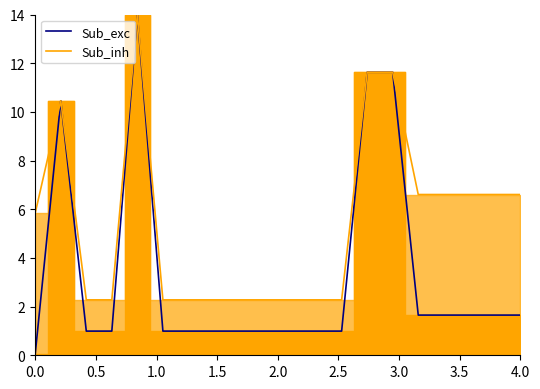

How many lines are shown in the chart?

2